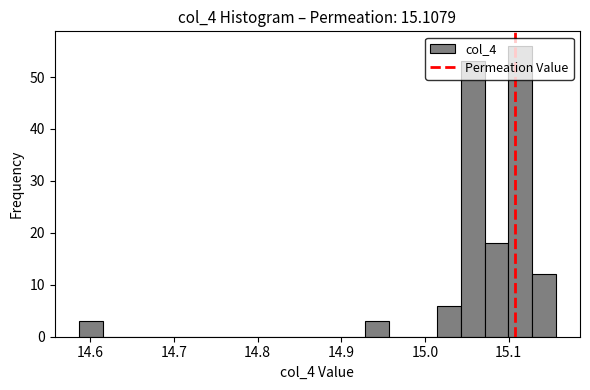

Around what value on the x-axis is the tallest bar? Give the approximate position of its centre, as read against the axis.

15.11